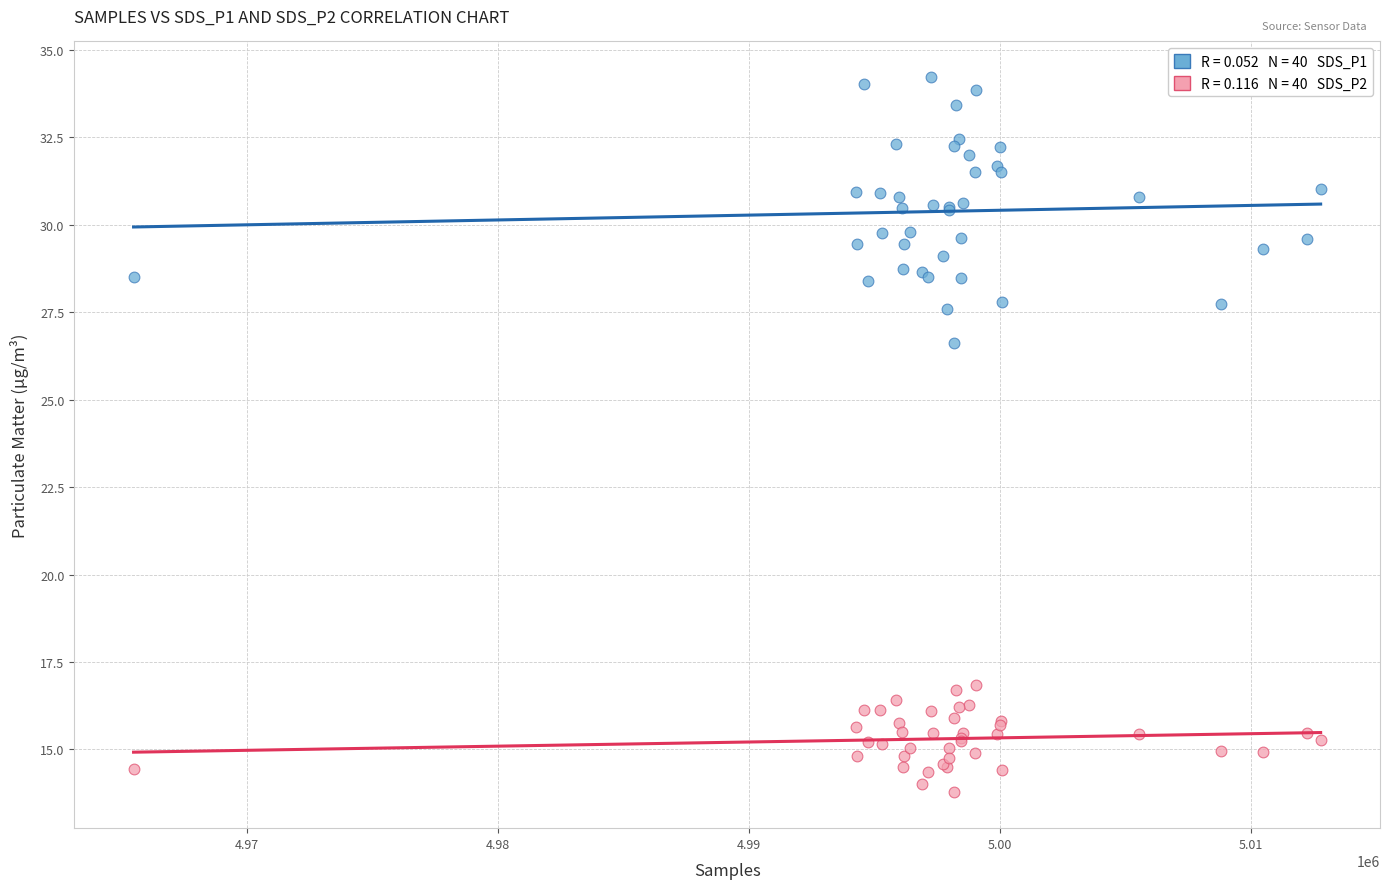

Across all series, what Y value is closest to 23?

26.6